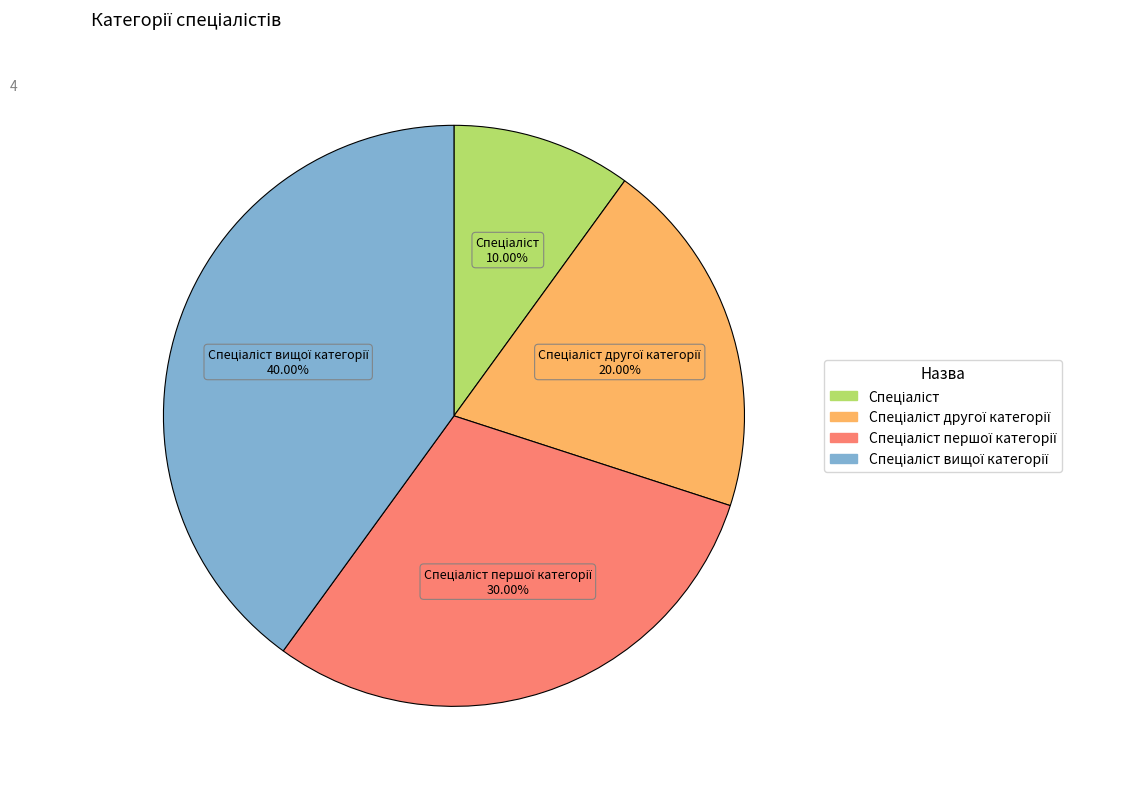

Does any single category account for the majority?

No